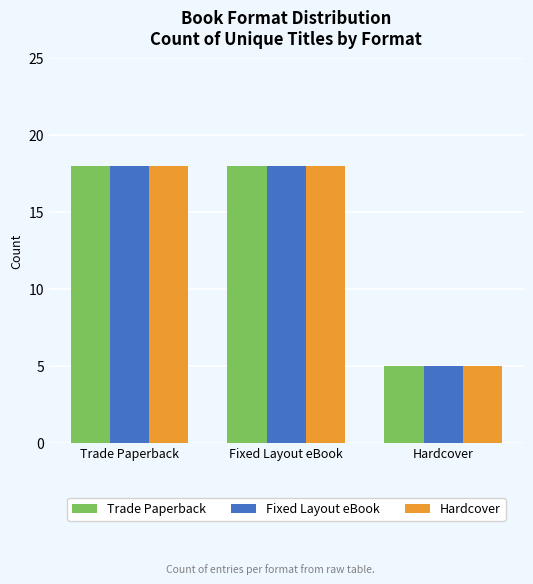

How many bars are there in each group?

3